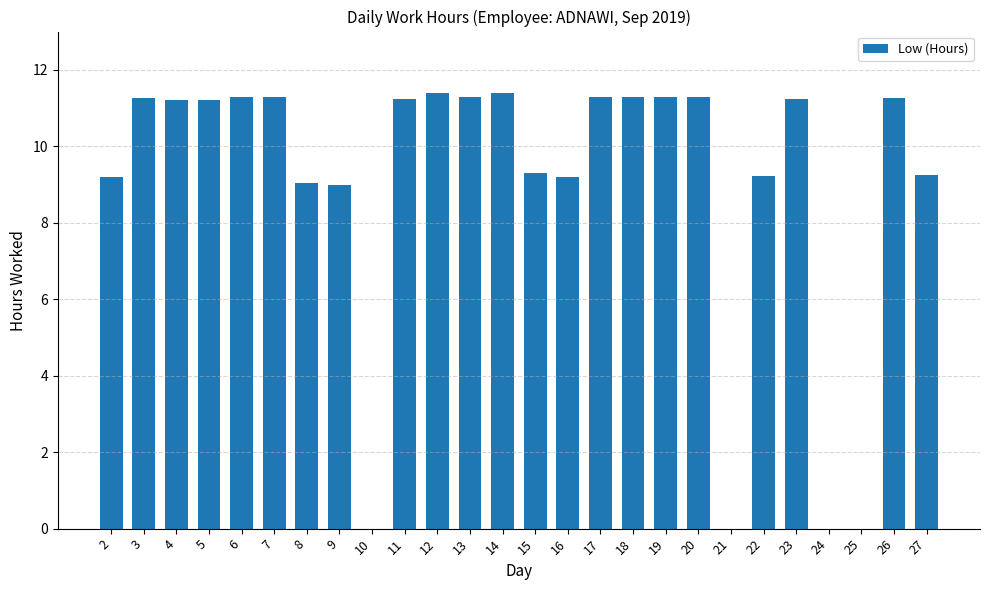

How many values exceed 11?

15